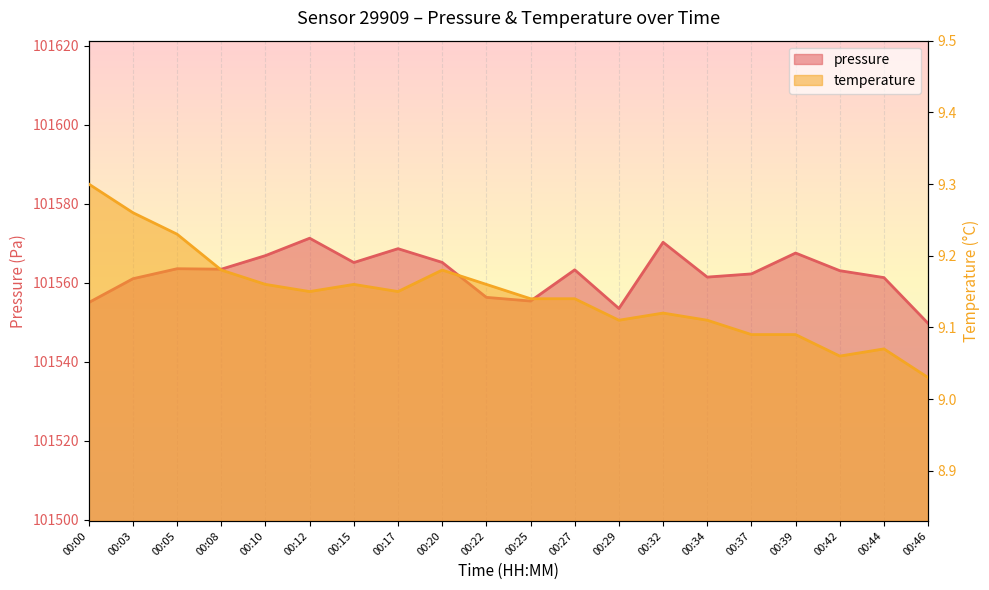

Which category has the lowest value across all series?

00:46